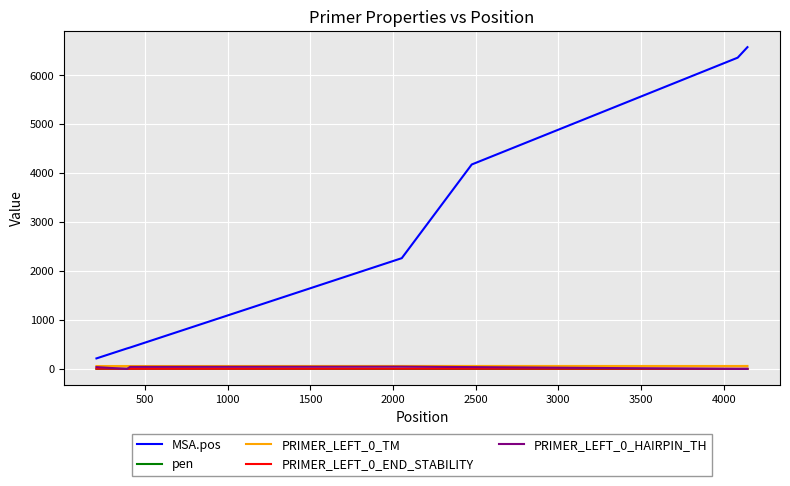

Does the chart have visible grid lines?

Yes